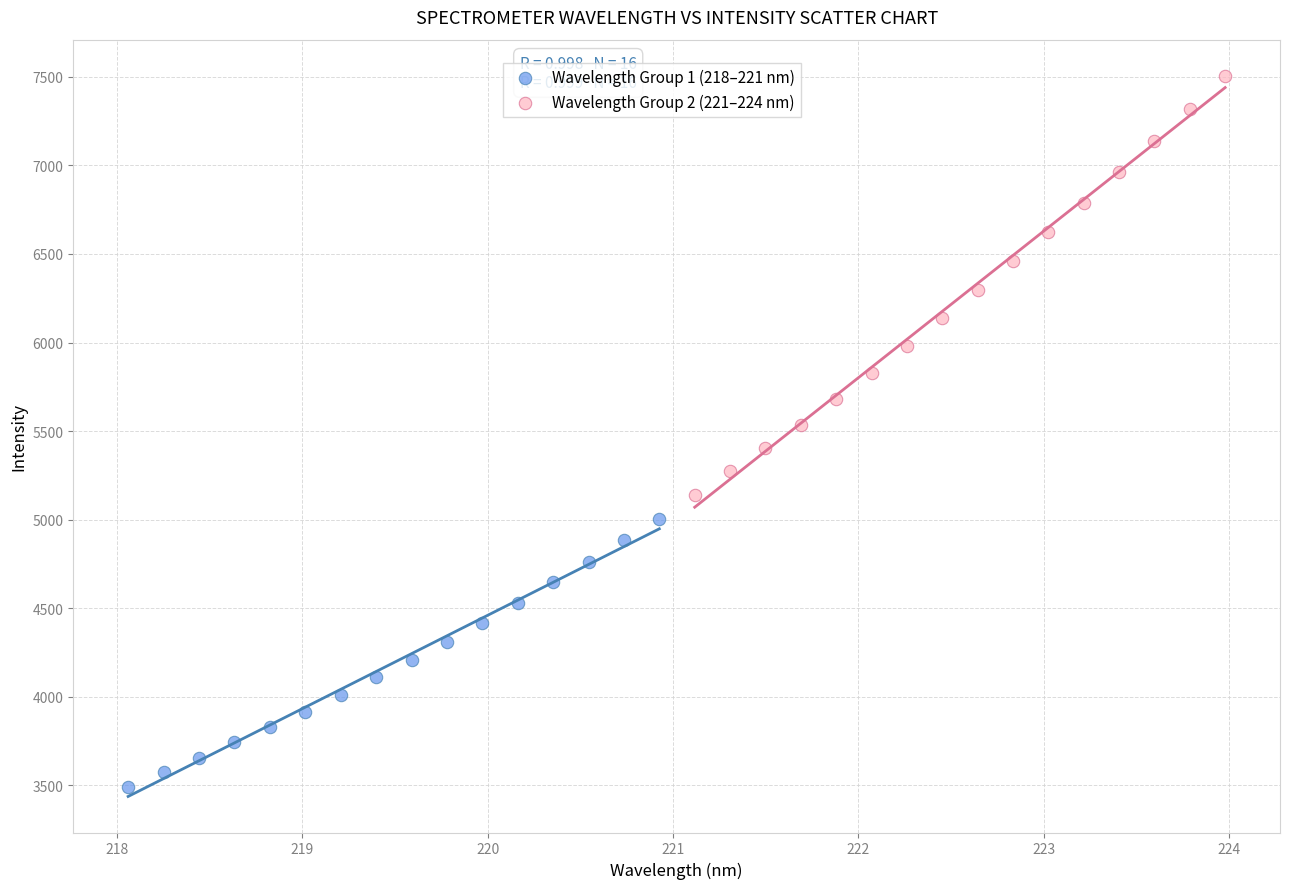

Which series contains the highest Y value?

Wavelength Group 2 (221–224 nm)